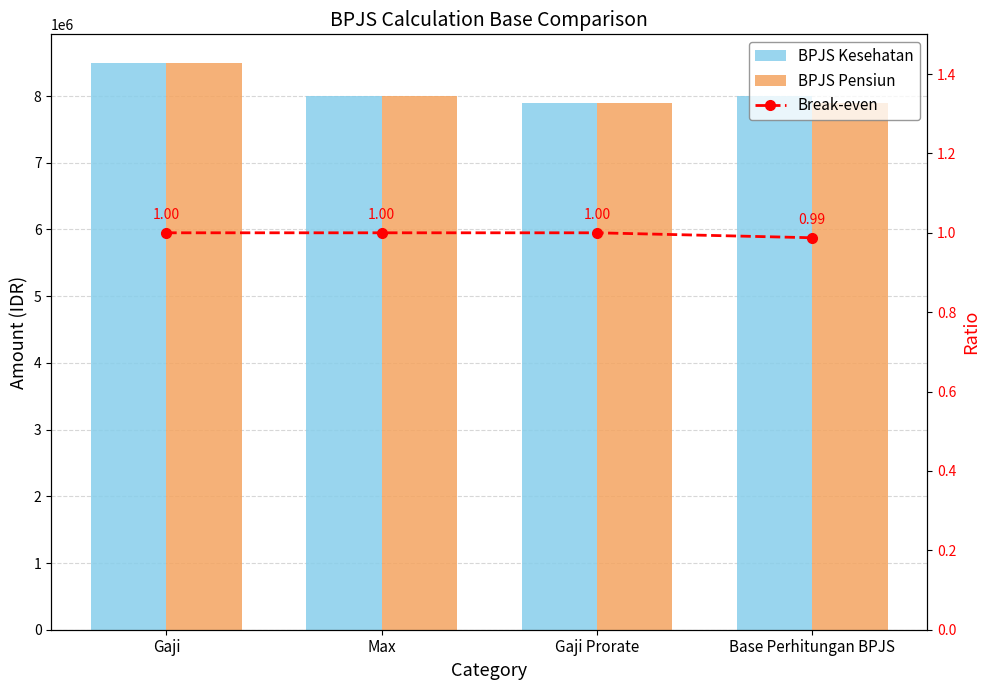

What is the label of the 1st bar from the left?

Gaji